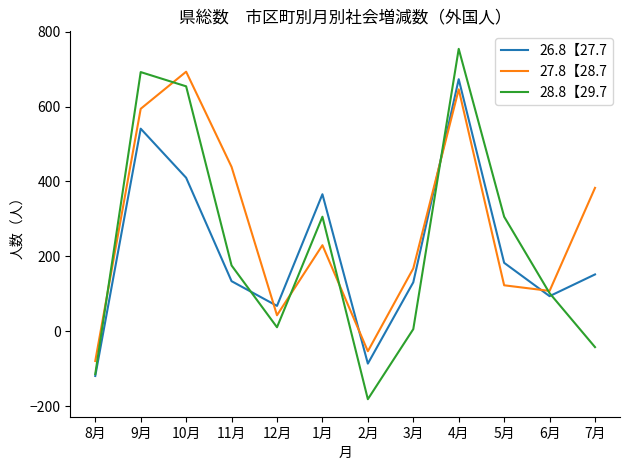

What are all the series names shown in the legend?

26.8【27.7, 27.8【28.7, 28.8【29.7